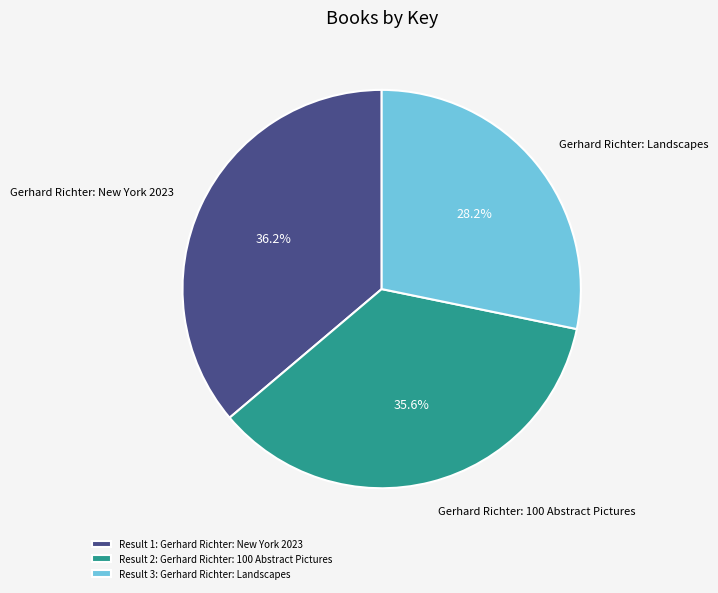

What is the smallest slice in the pie chart?

Result 3: Gerhard Richter: Landscapes